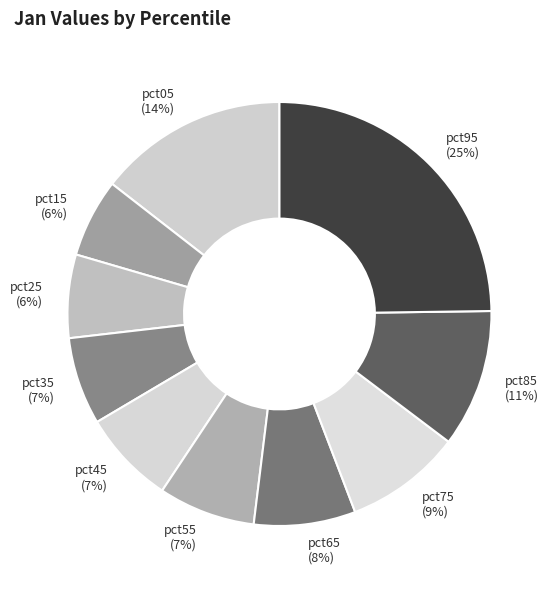

Is there any slice that represents more than half of the pie?

No